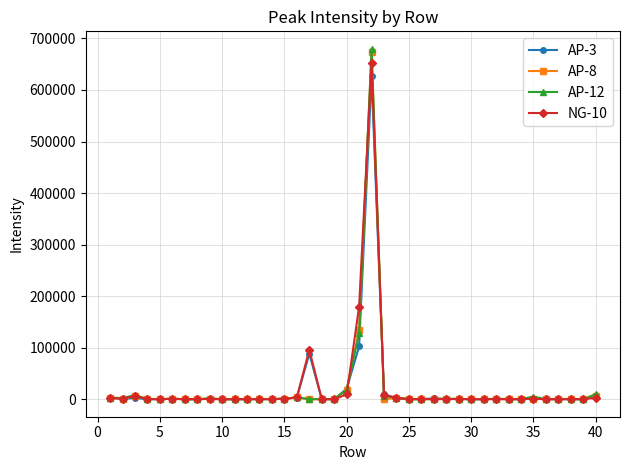

True or false: AP-8 has more than 0 points higher than both neighbors.

True